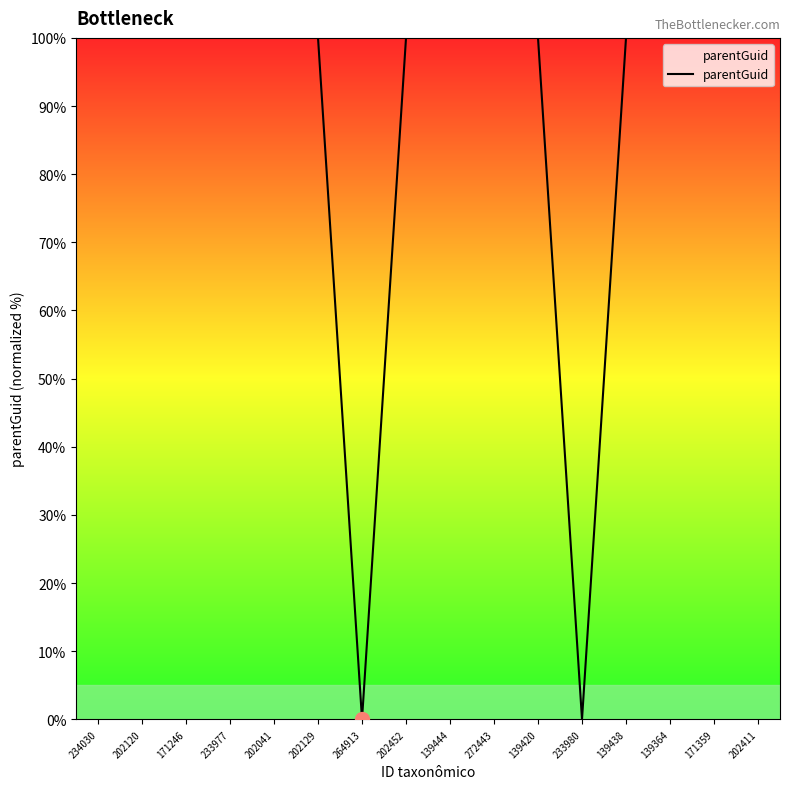

What position from the left is 171246?

3